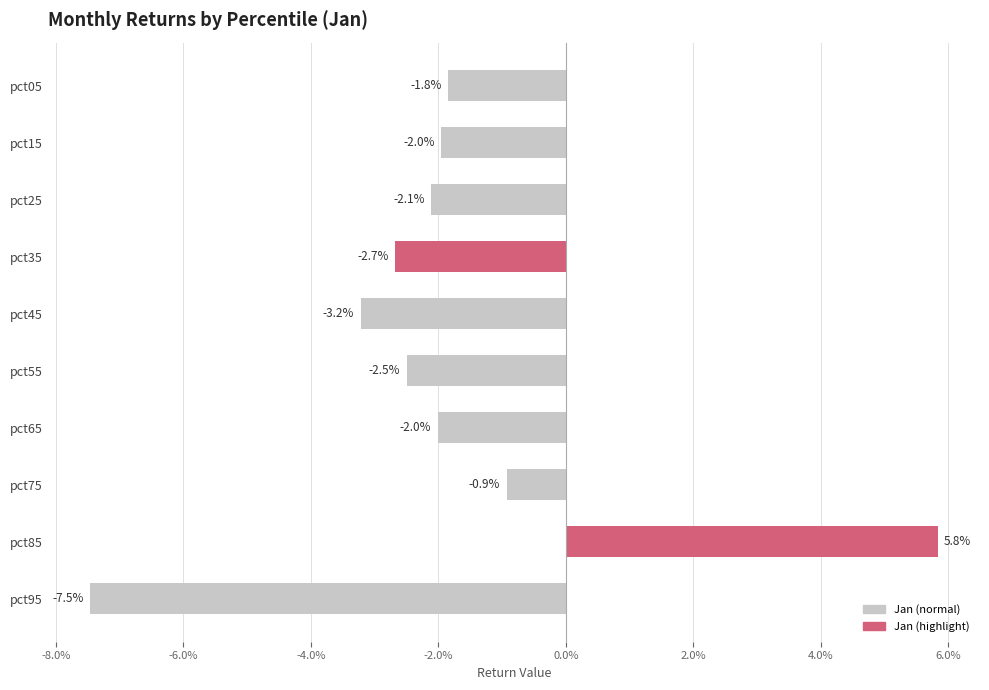

Are the bars horizontal?

Yes